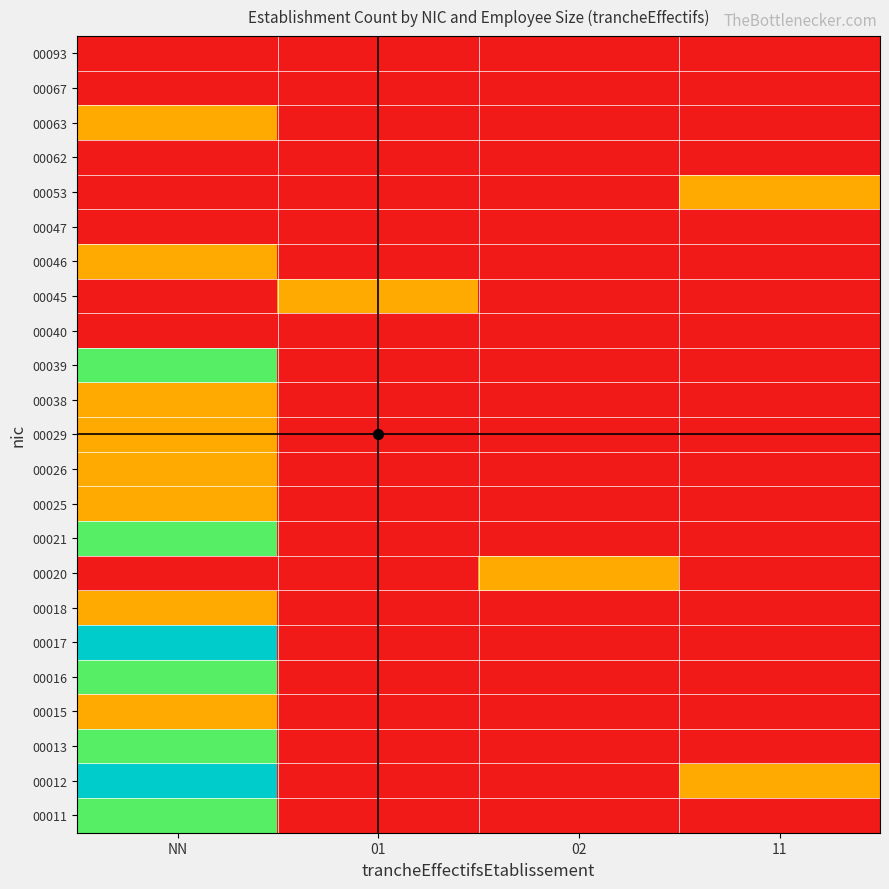

At 02, list the series in order from smallest to largest.

00011, 00012, 00013, 00015, 00016, 00017, 00018, 00021, 00025, 00026, 00029, 00038, 00039, 00040, 00045, 00046, 00047, 00053, 00062, 00063, 00067, 00093, 00020